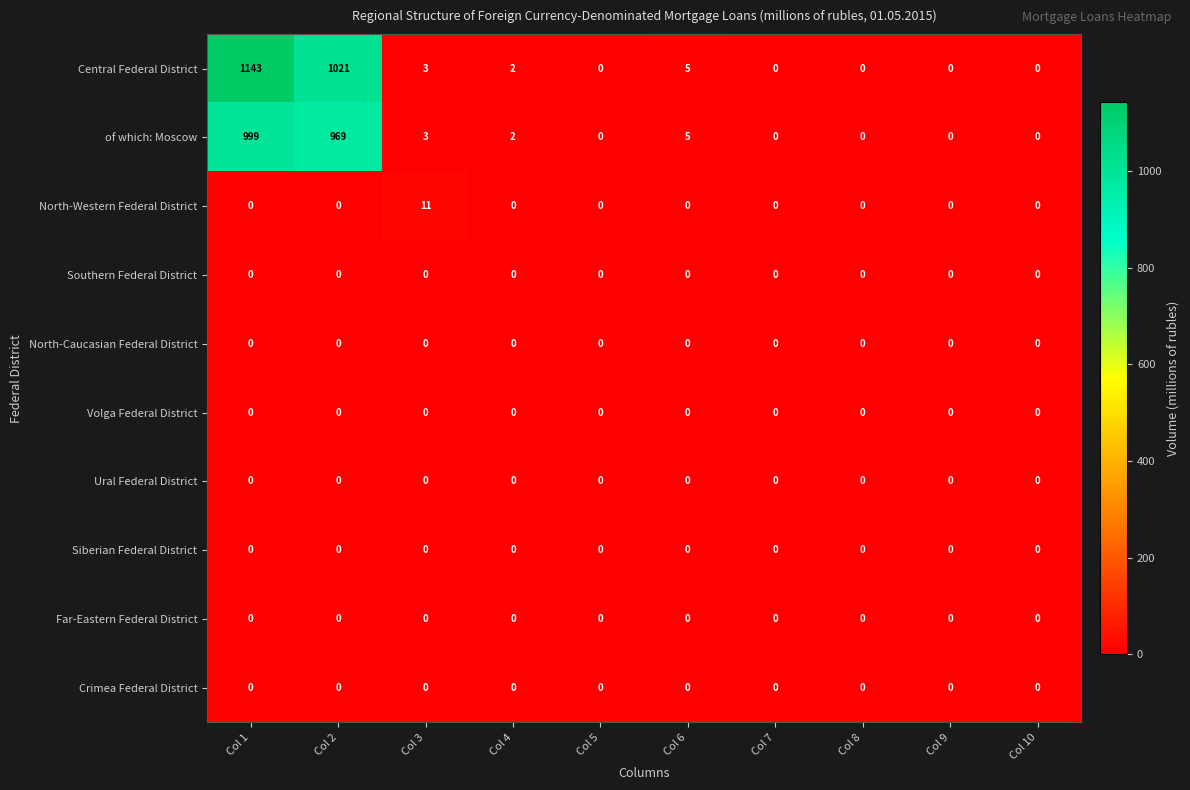

What is the total value across all series at Col 2?

1990